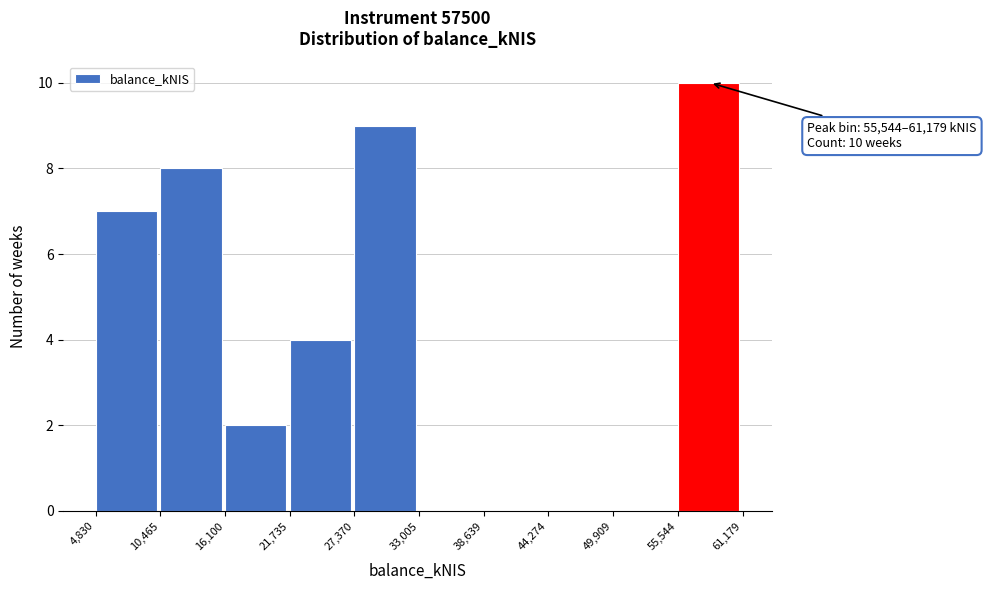

Over which range of the x-axis is the bar tallest?

55,544 to 61,179